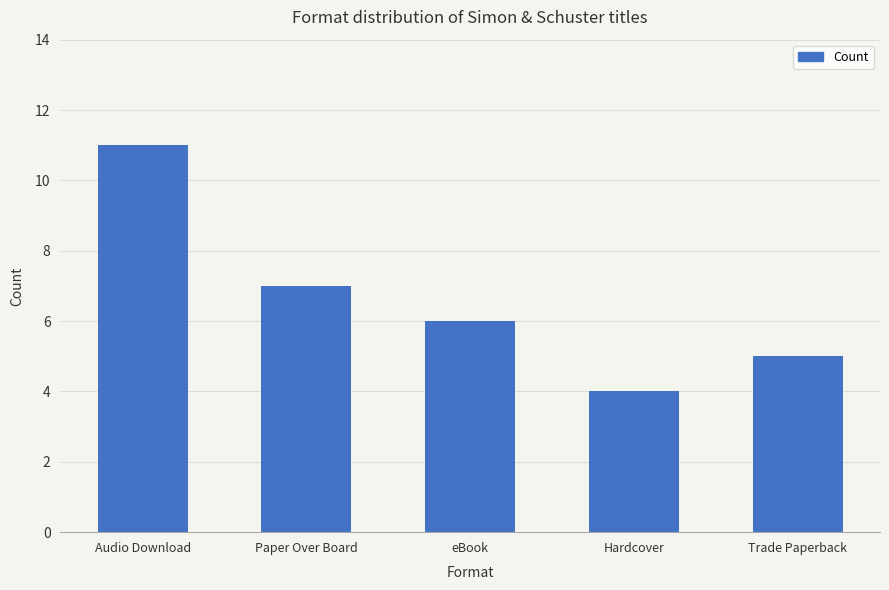

What is the change in value from Paper Over Board to Trade Paperback?

-2